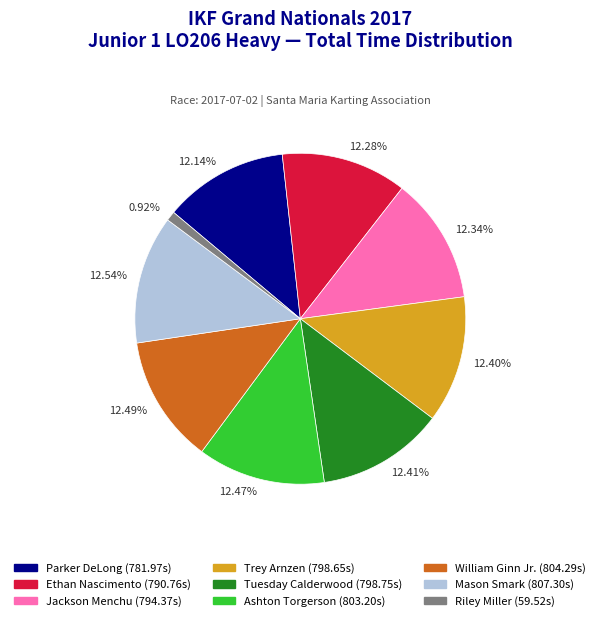

What is the ratio of the value at 12.14% to the value at 12.41%?

1.0